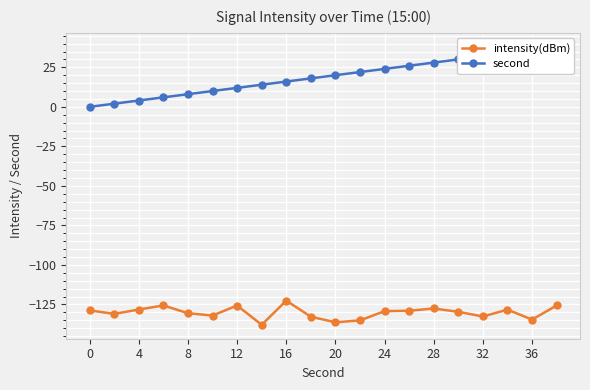

What is the maximum value shown in the chart?

38.0